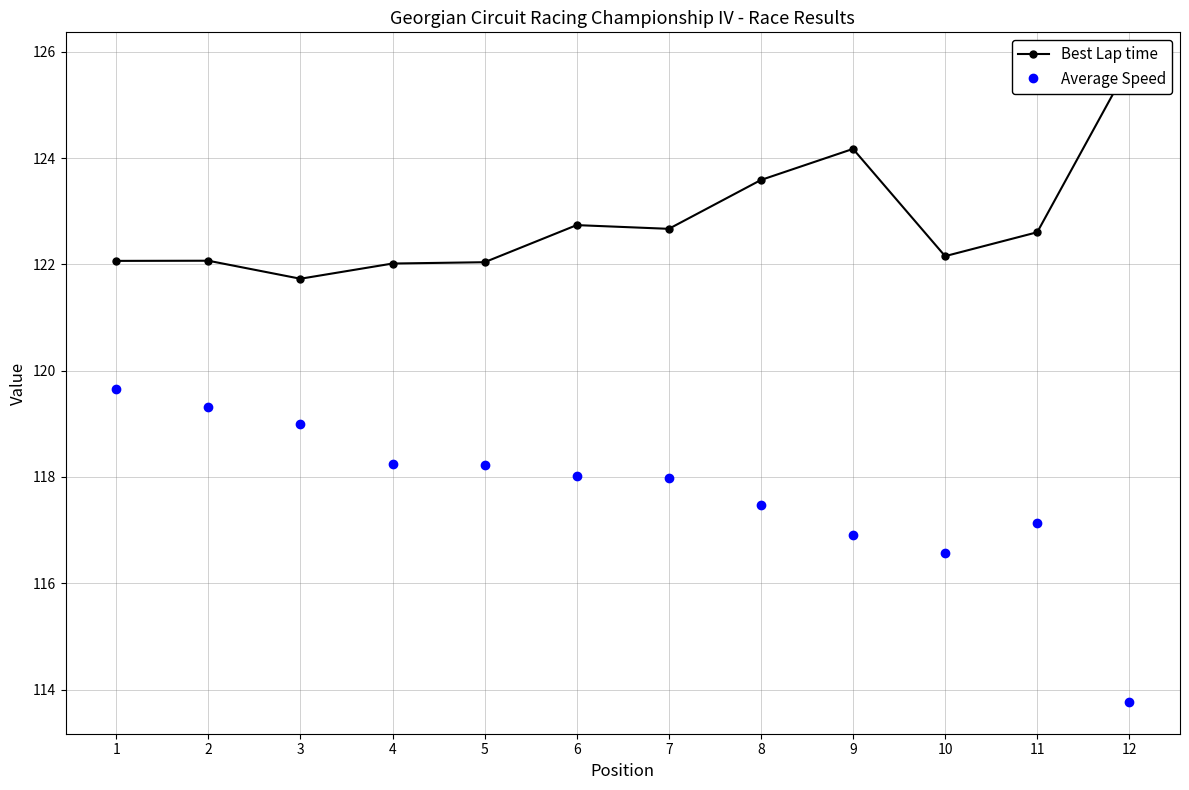

How many values in the Best Lap time series are below 122?

1